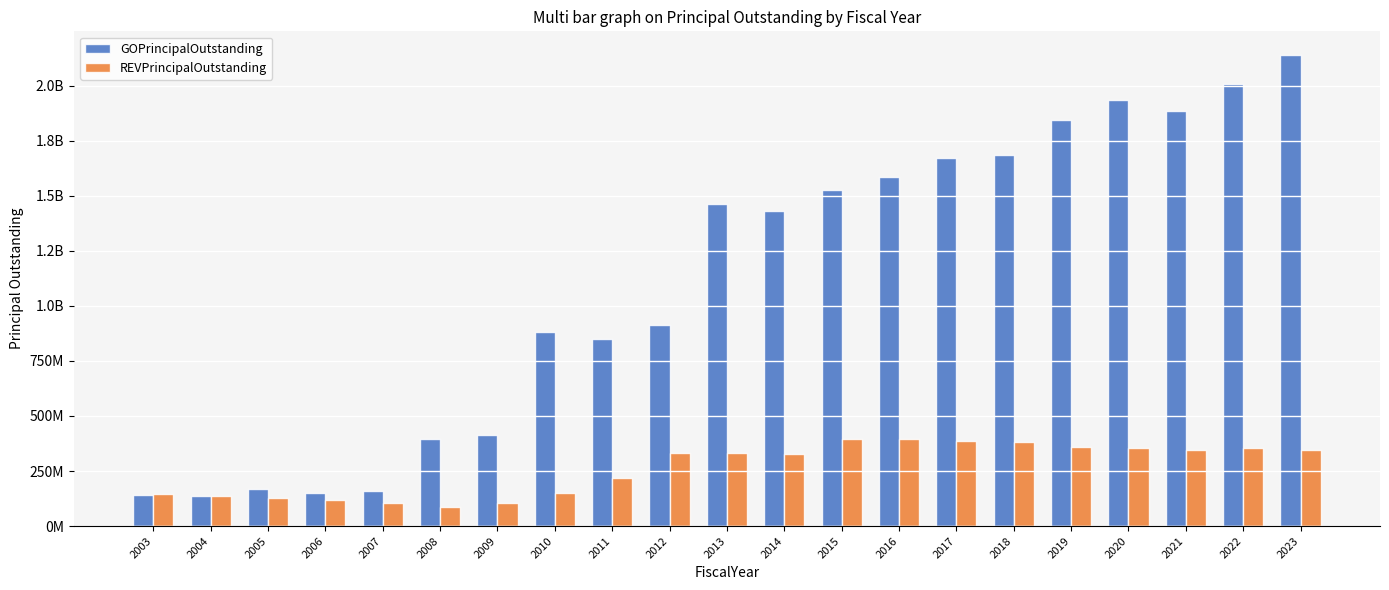

What is the difference between the GOPrincipalOutstanding values at 2015 and 2013?

63645000.0